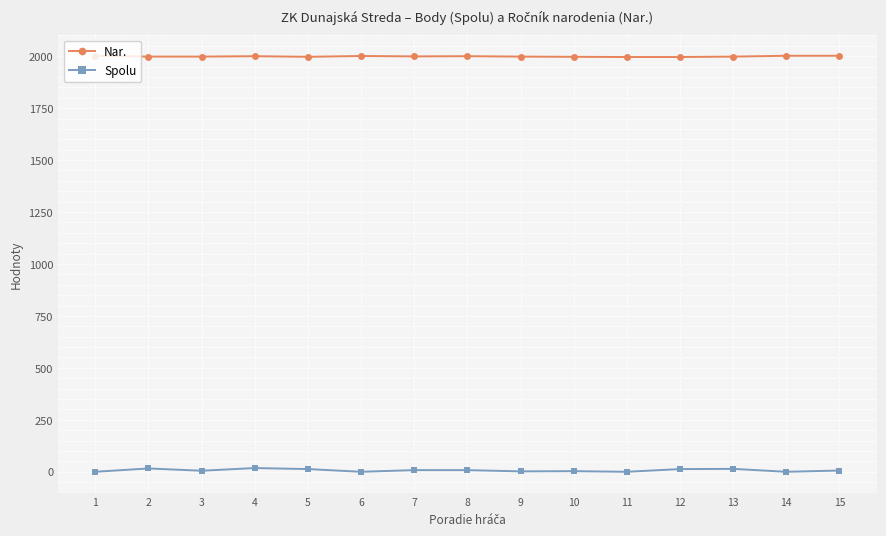

What is the maximum value shown in the chart?

2002